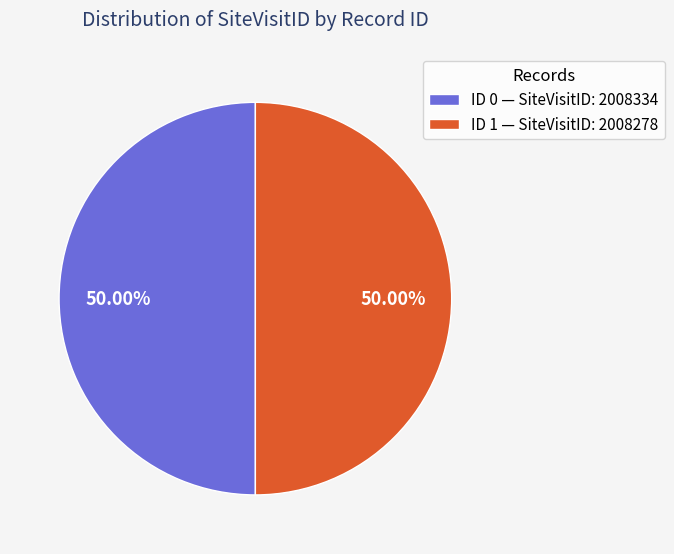

Approximately how many times larger is the value at ID 0 — SiteVisitID: 2008334 compared to ID 1 — SiteVisitID: 2008278?

1.0